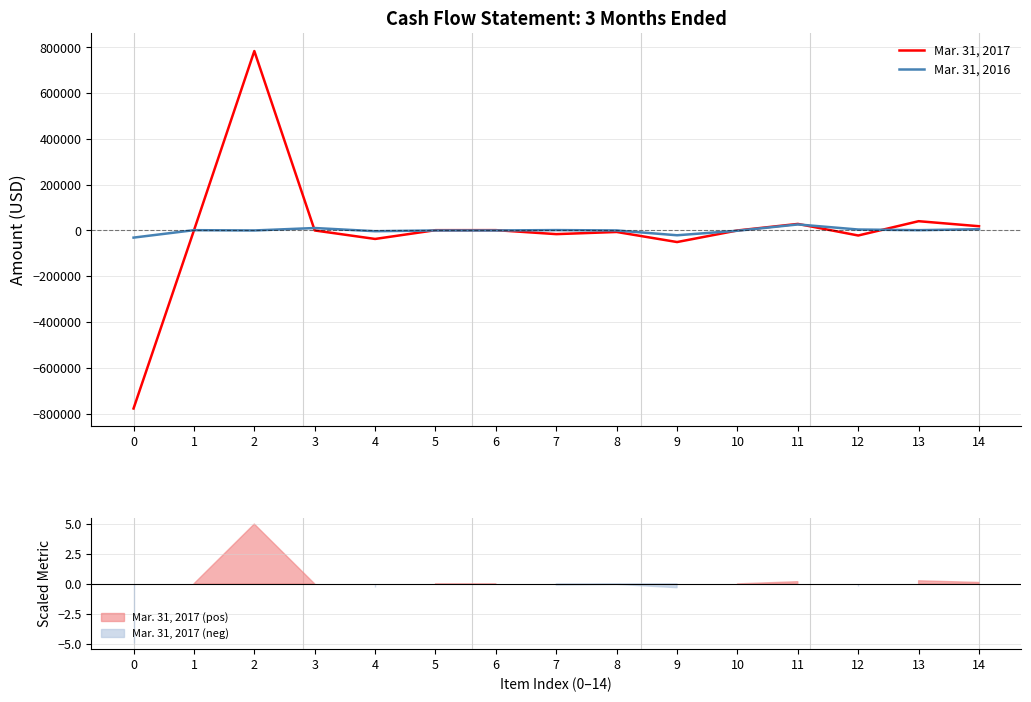

What is the value of the Mar. 31, 2017 point at the 3rd from the left?

784189